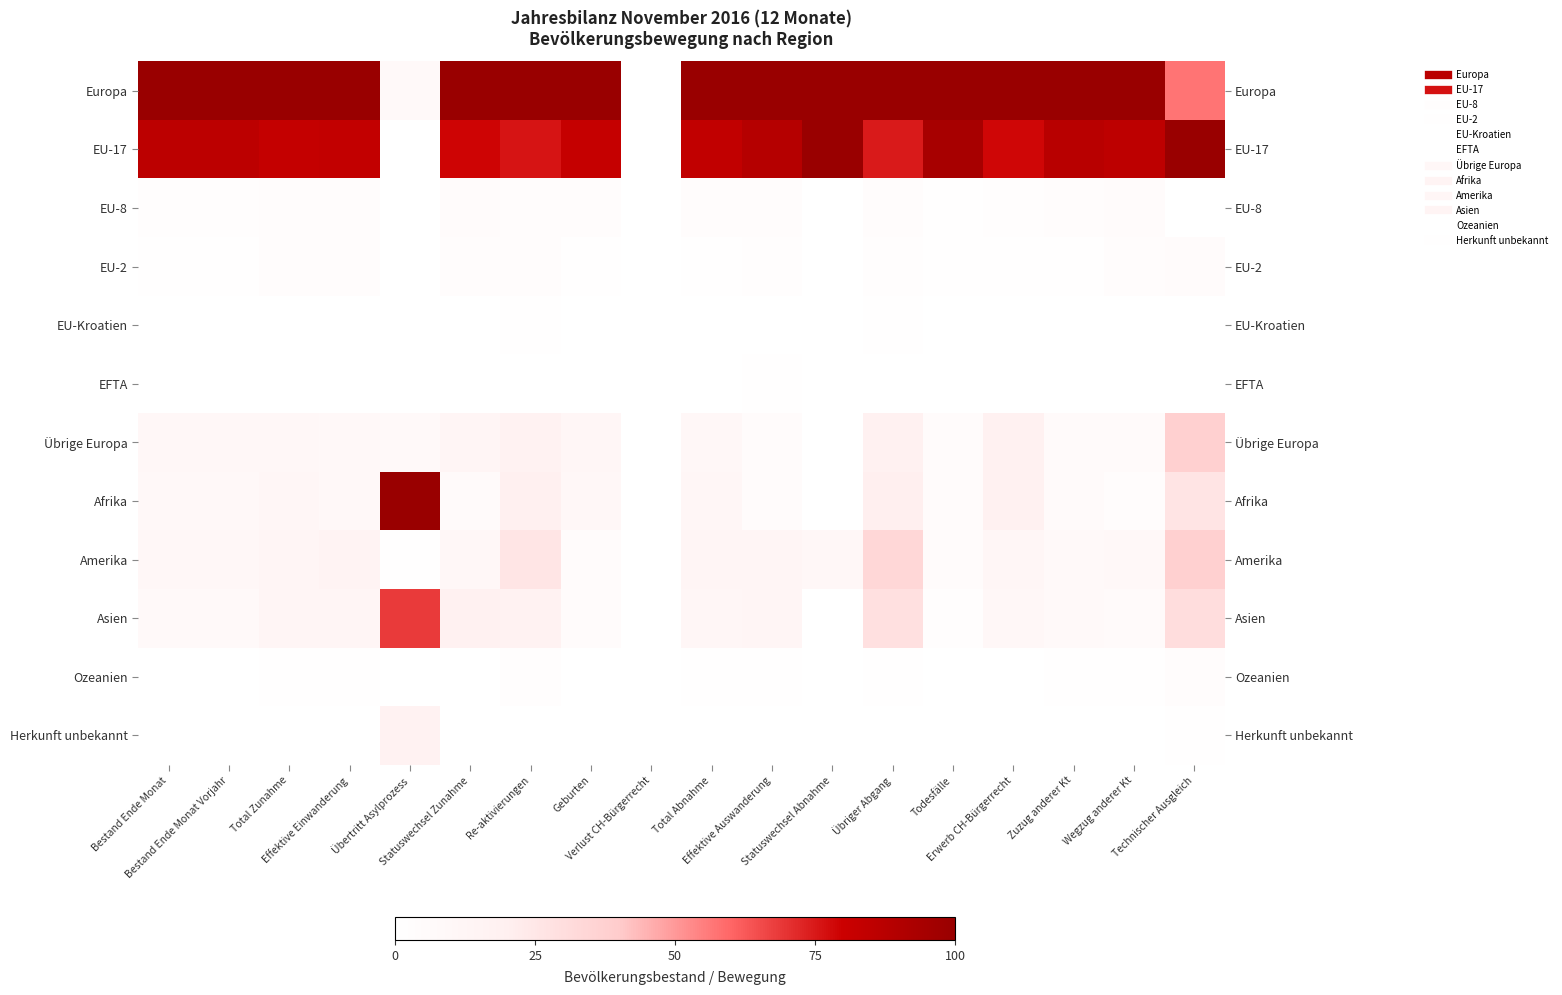

At which category is the sum across all series the highest?

Technischer Ausgleich